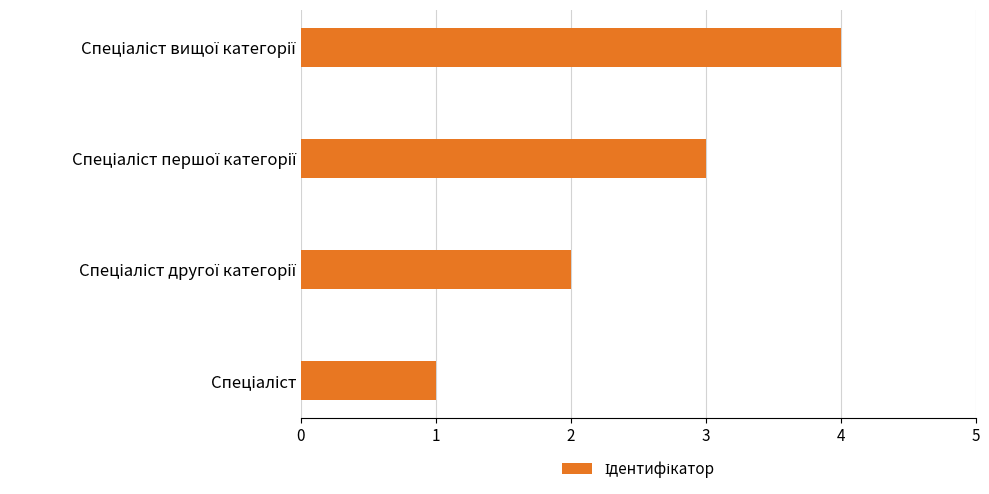

What is the sum of all values?

10